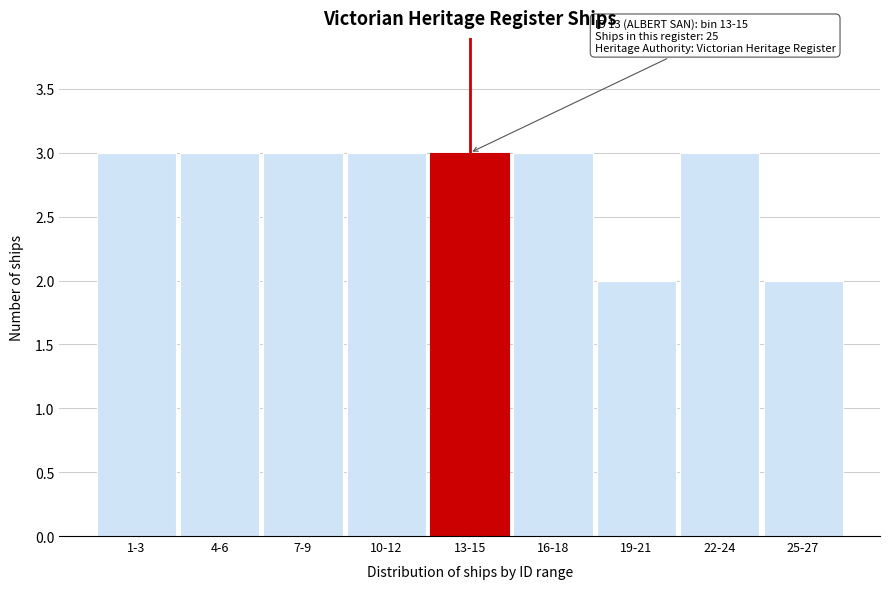

Reading right to left, what are all the values shown in this chart?

2	3	2	3	3	3	3	3	3